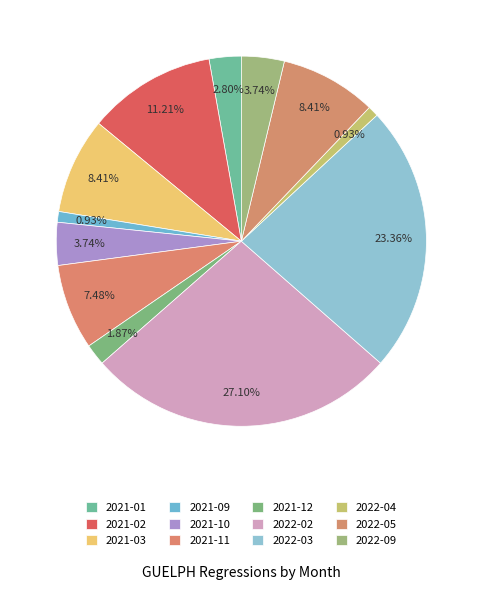

What percentage is the 2021-03 slice, to the nearest percent?

8%